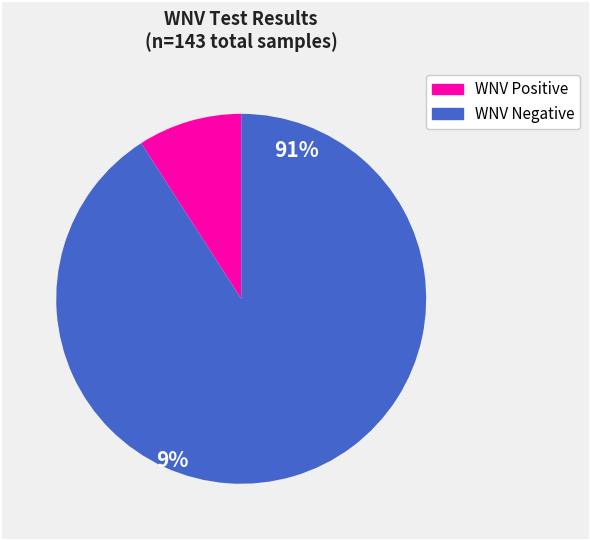

Is there a majority slice in this chart?

Yes